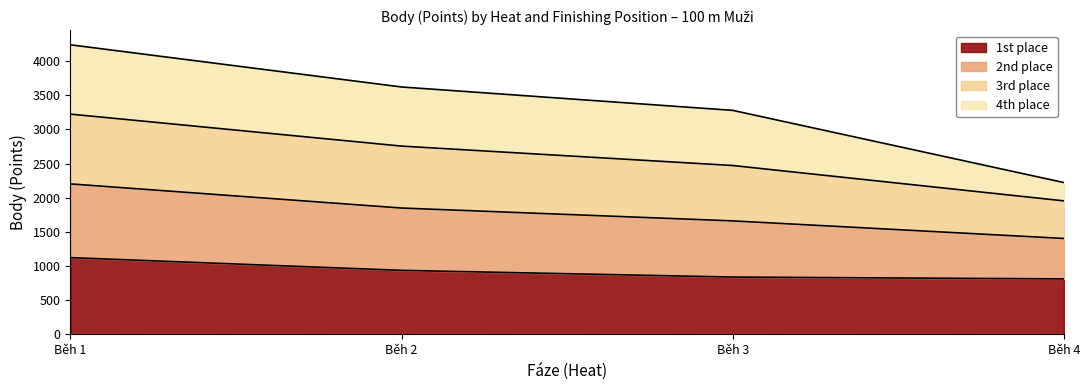

At which category is the sum across all series the highest?

Běh 1